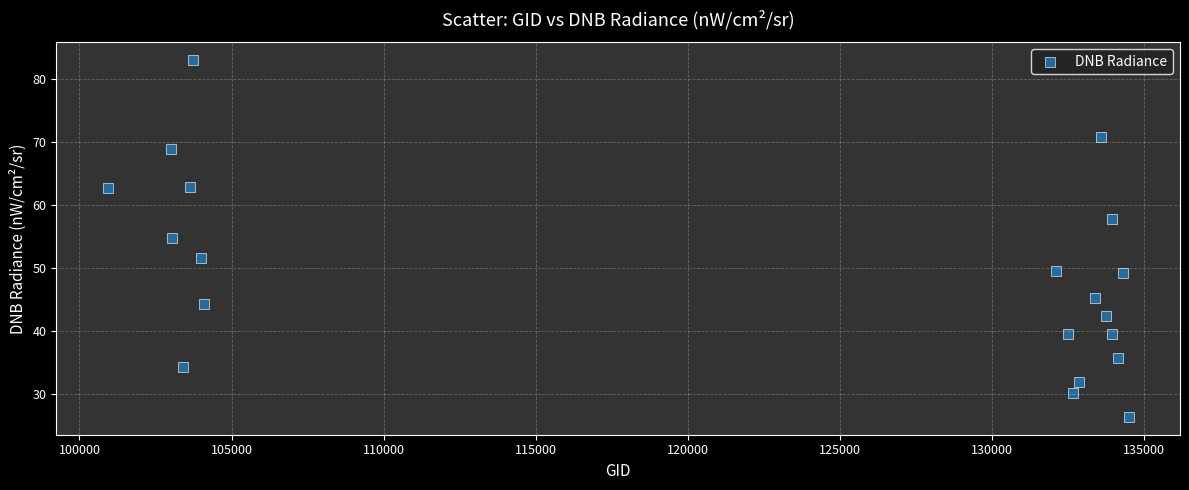

What Y value in the scatter plot is closest to 54?

54.9